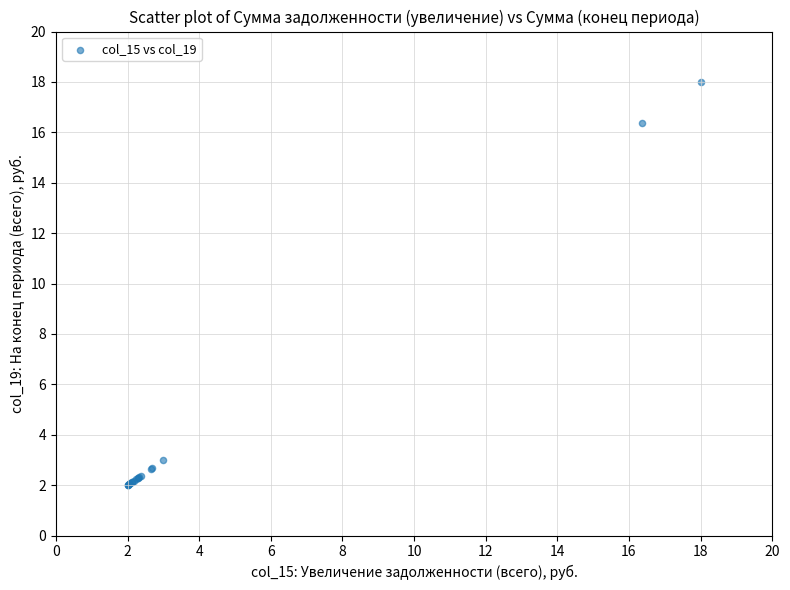

What Y value in the scatter plot is closest to 10?

16.4